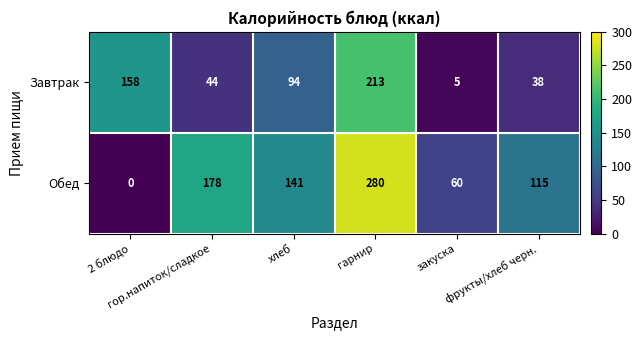

Which series has the largest total across all categories?

Обед